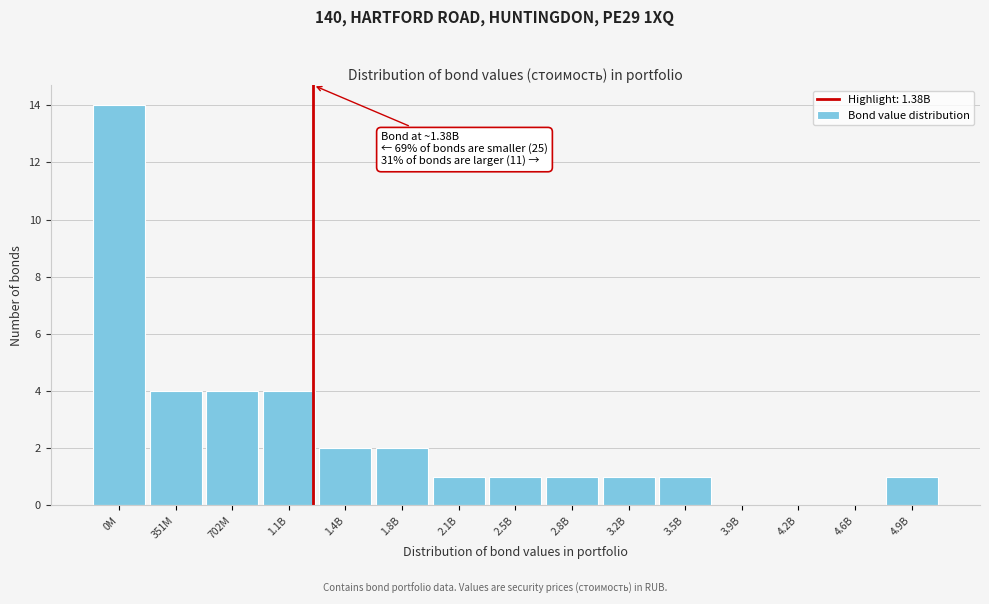

Reading right to left, what are all the values shown in this chart?

4.9B=1	4.6B=0	4.2B=0	3.9B=0	3.5B=1	3.2B=1	2.8B=1	2.5B=1	2.1B=1	1.8B=2	1.4B=2	1.1B=4	702M=4	351M=4	0M=14